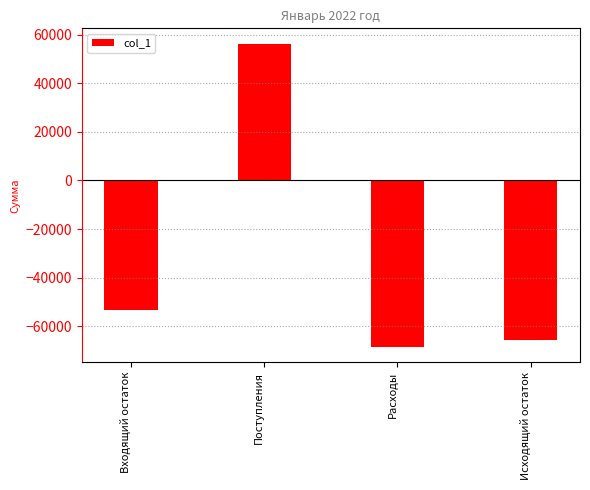

Which category has the lowest value across all series?

Расходы